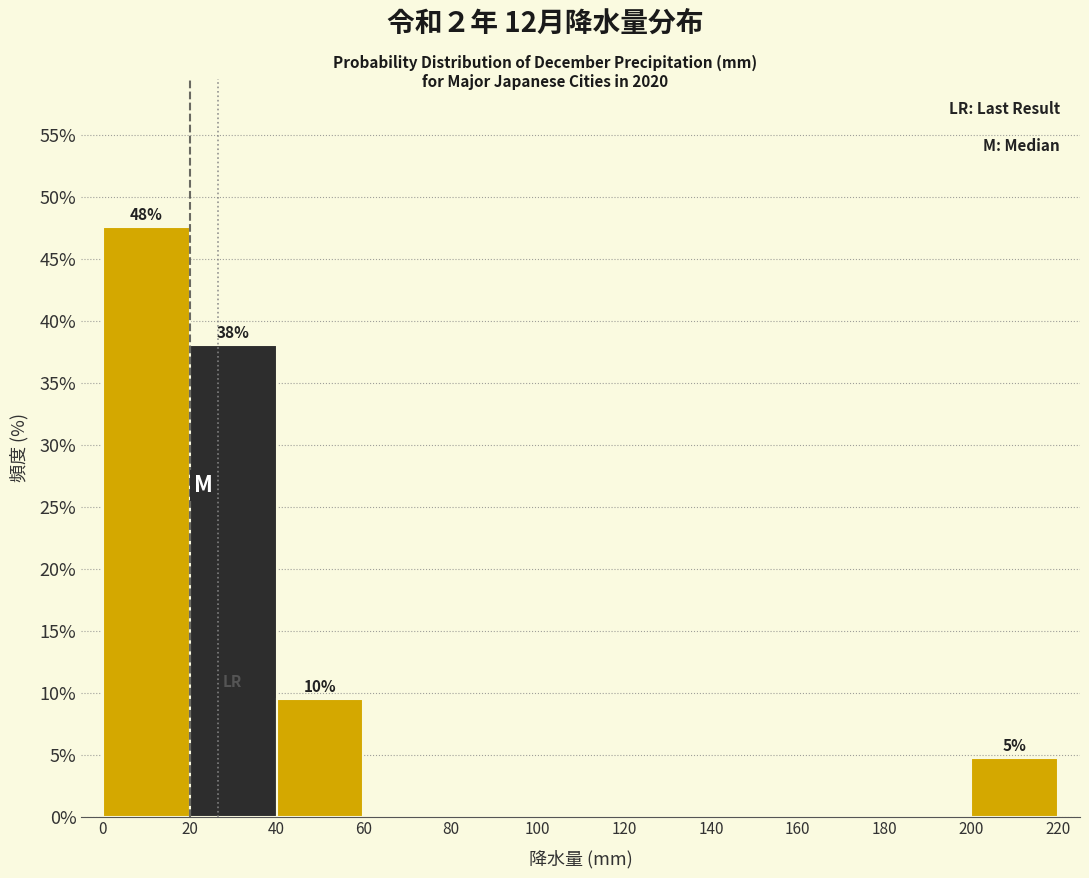

Which range on the x-axis has the tallest bar?

0 to 20